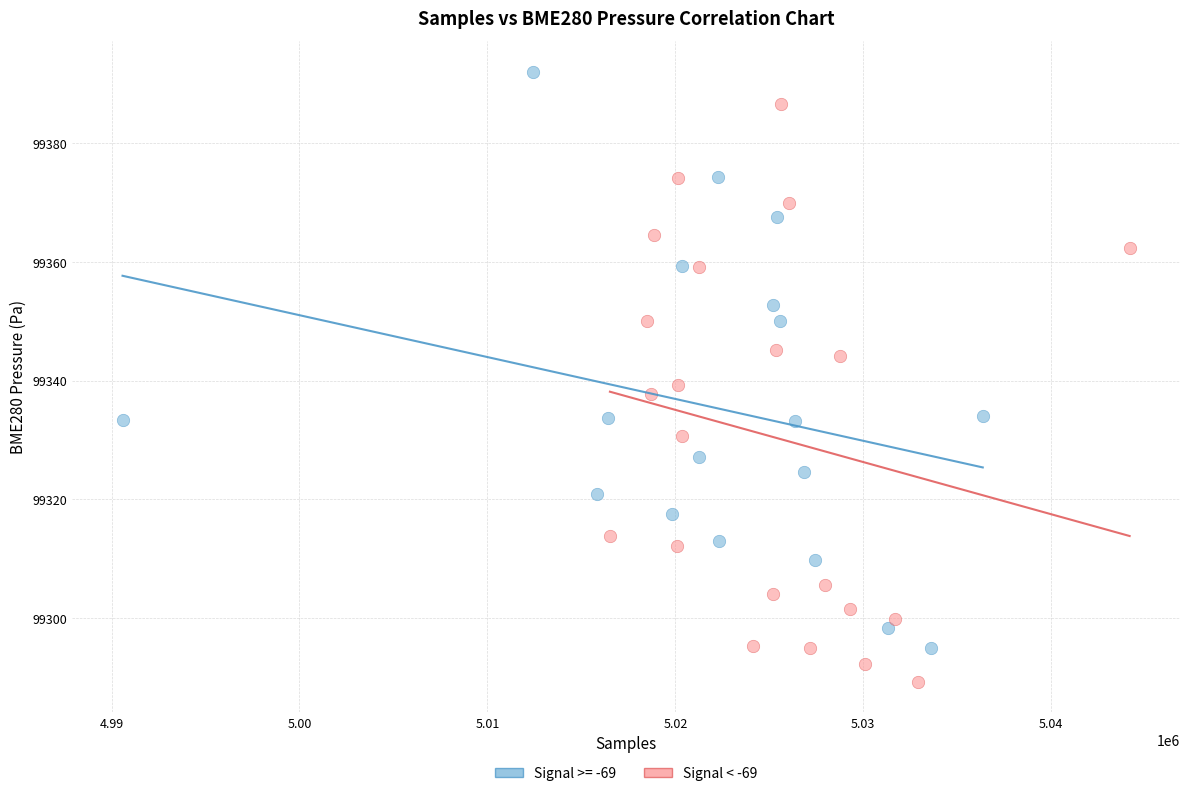

Which series reaches the minimum Y coordinate?

Signal < -69